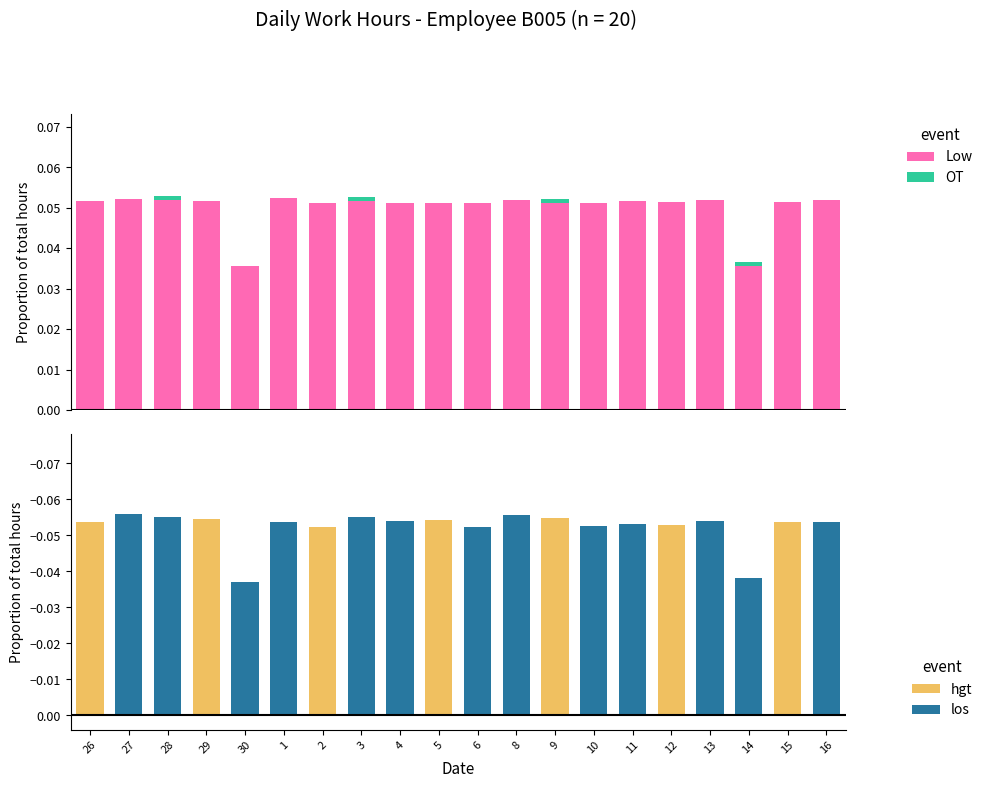

What are all the series names shown in the legend?

Low, OT, hgt, los